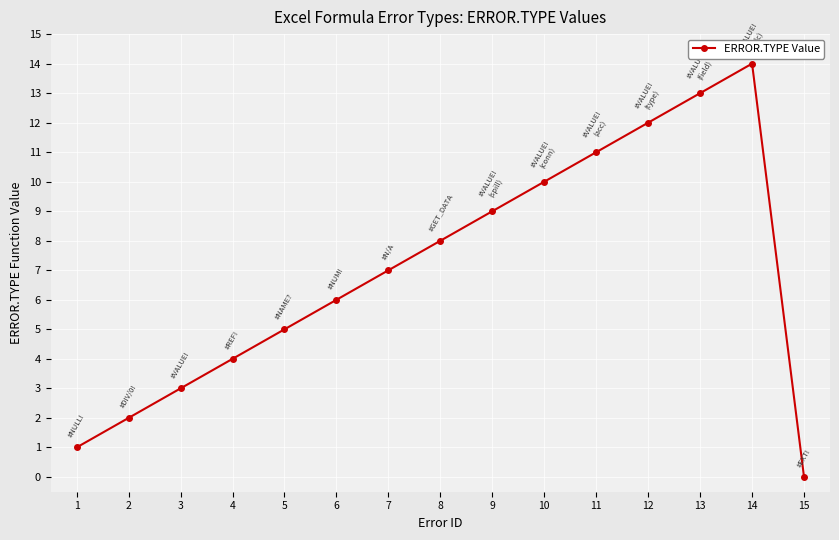

True or false: the data shows 6 at 11.

False